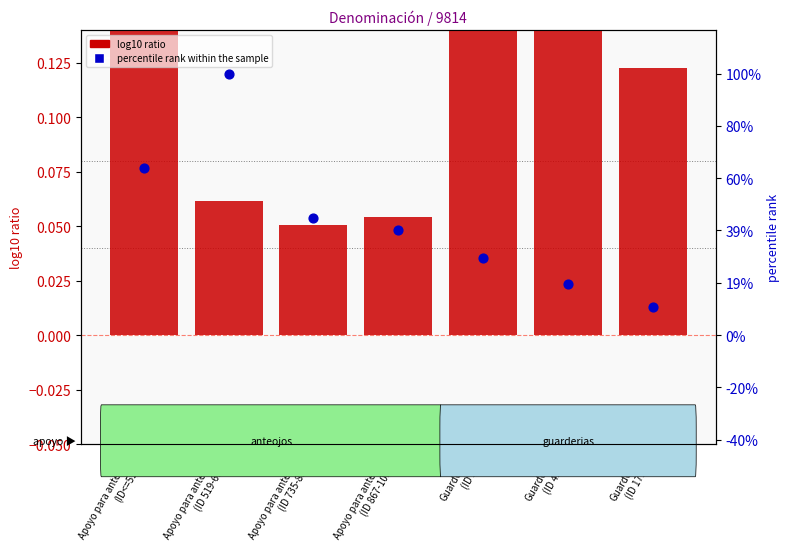

Which series contains the lowest Y value?

log10 ratio (bruto/neto)